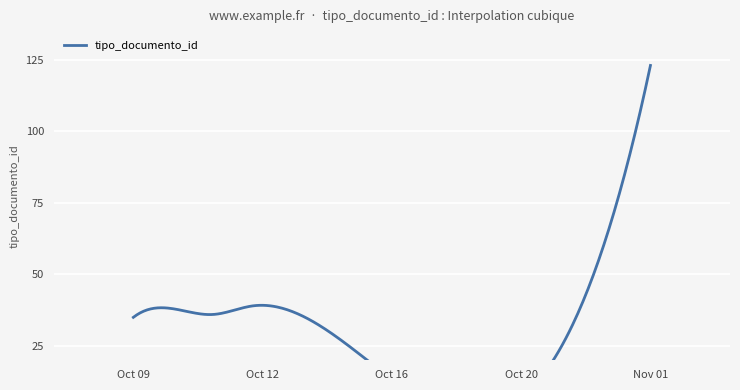

What is the label of the 5th point from the left?

2018-11-01 13:13:23